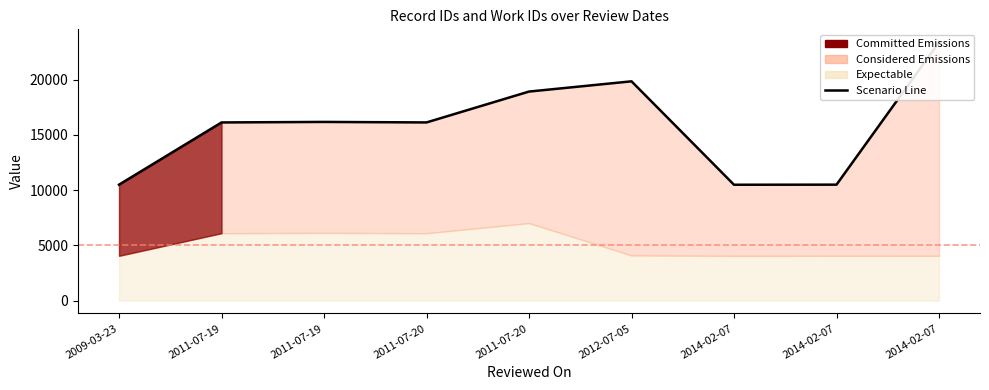

Is it true that the value at 2011-07-19 is 21475?

False